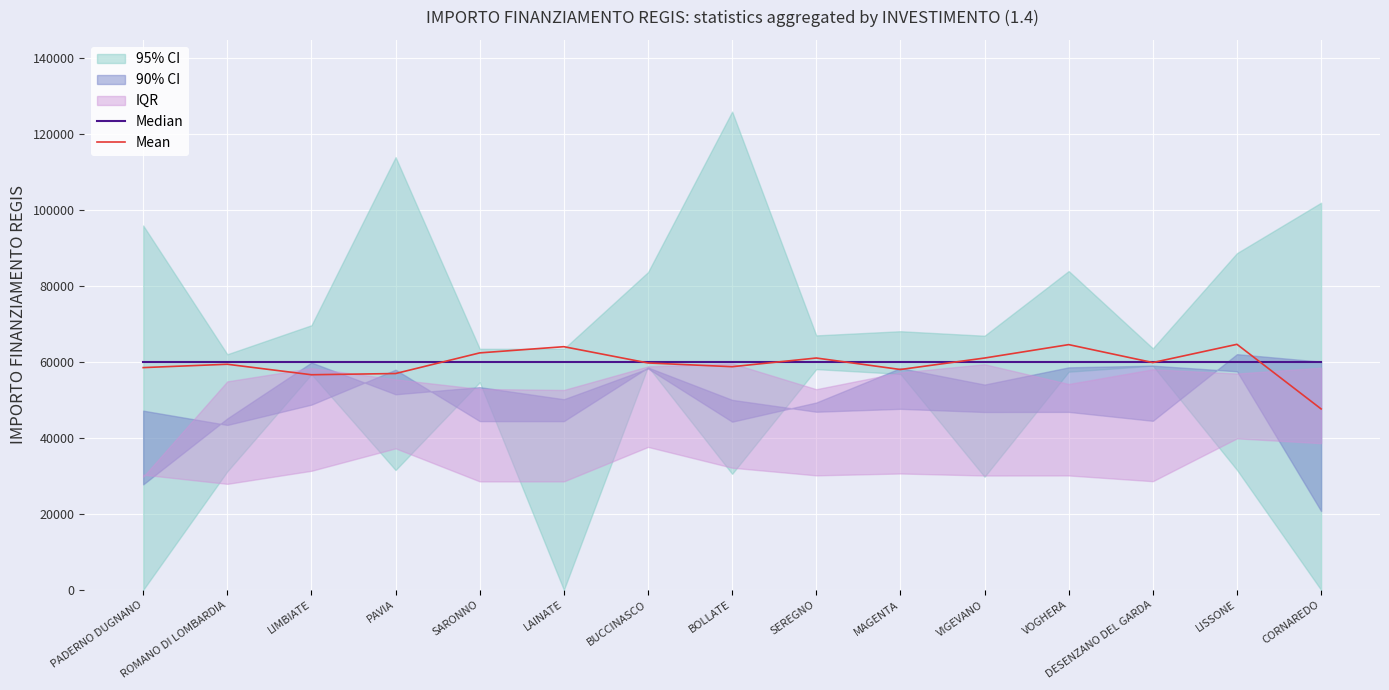

True or false: Mean has a value of 102240.3 at DESENZANO DEL GARDA.

False